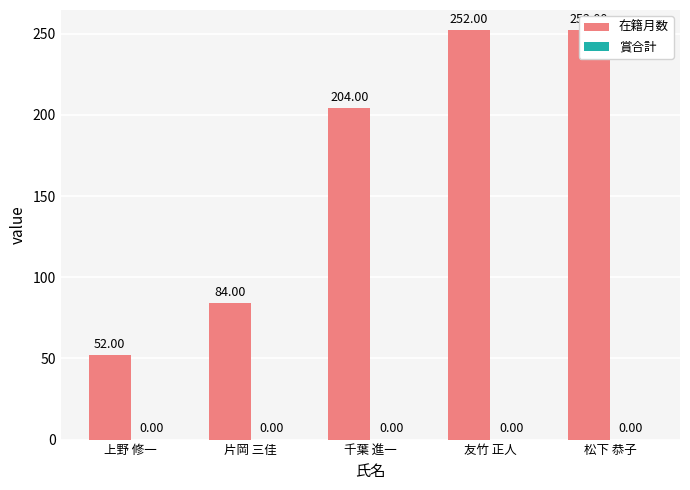

At which category does the chart reach its minimum across all series?

上野 修一